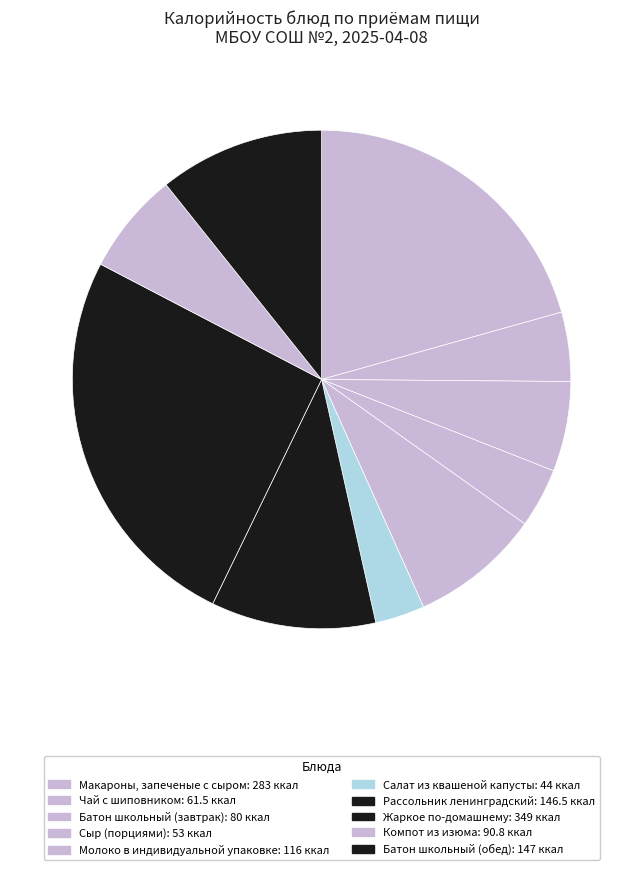

To the nearest percent, what percentage of the pie is Рассольник ленинградский?

11%